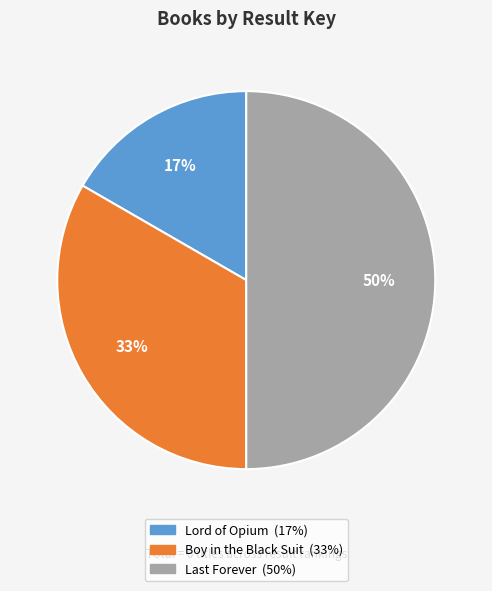

Rank the categories by value from lowest to highest.

Lord of Opium, Boy in the Black Suit, Last Forever